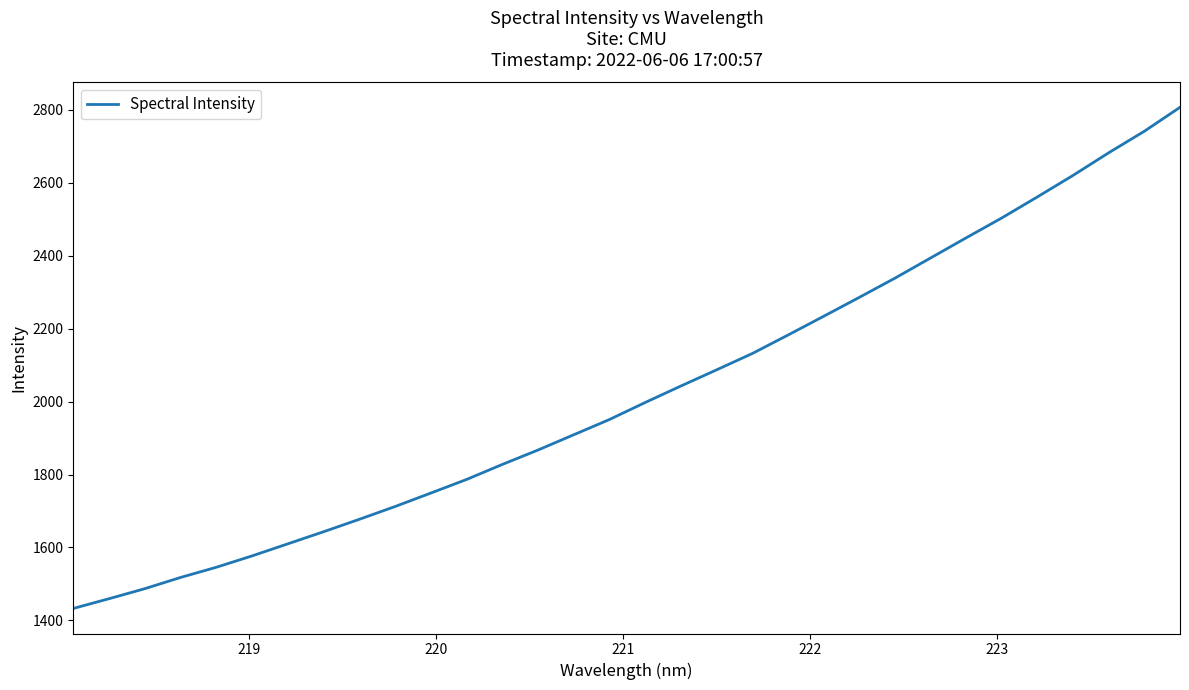

What is the maximum value shown in the chart?

2807.1